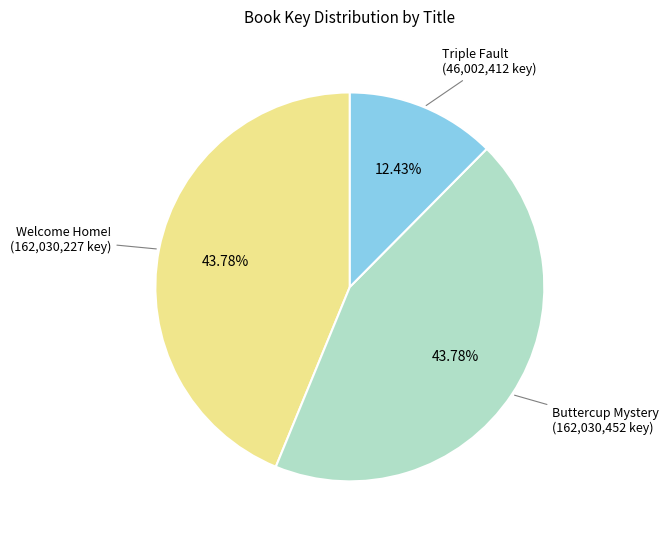

How many slices are in this pie chart?

3